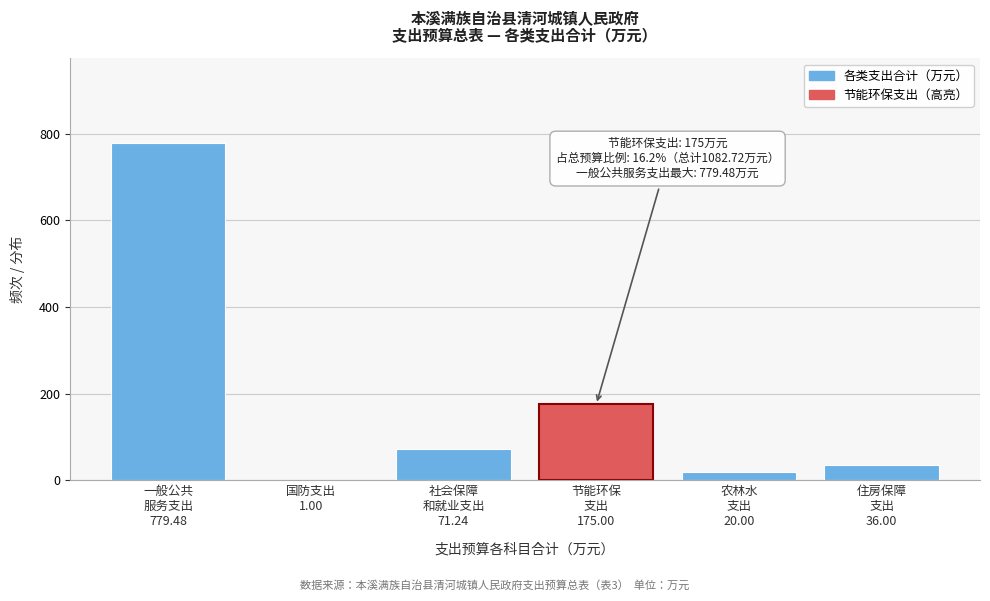

What is the maximum value shown in the chart?

779.5